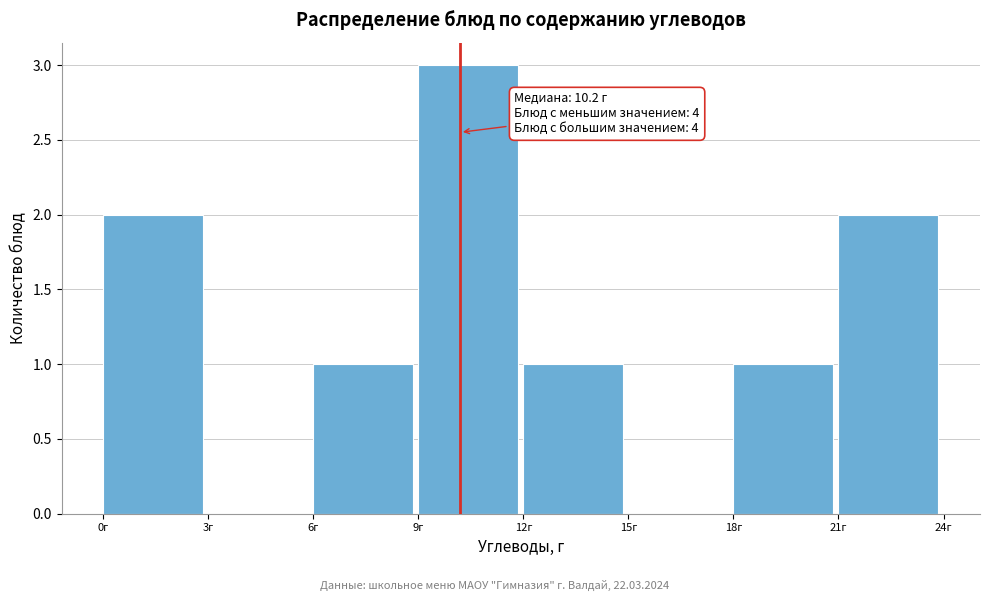

Reading left to right, extract all data points from this chart.

0г=2	3г=0	6г=1	9г=3	12г=1	15г=0	18г=1	21г=2